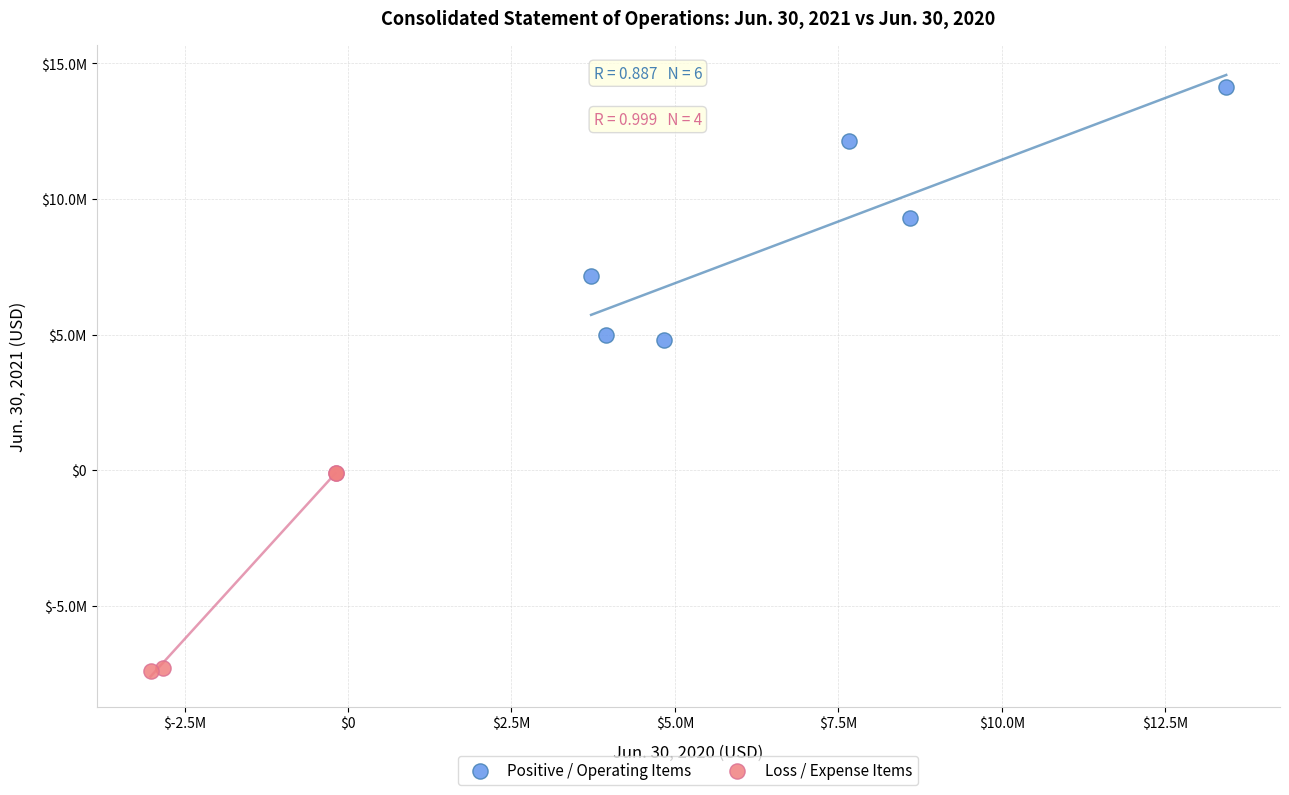

What are all the series names shown in the legend?

Positive / Operating Items, Loss / Expense Items